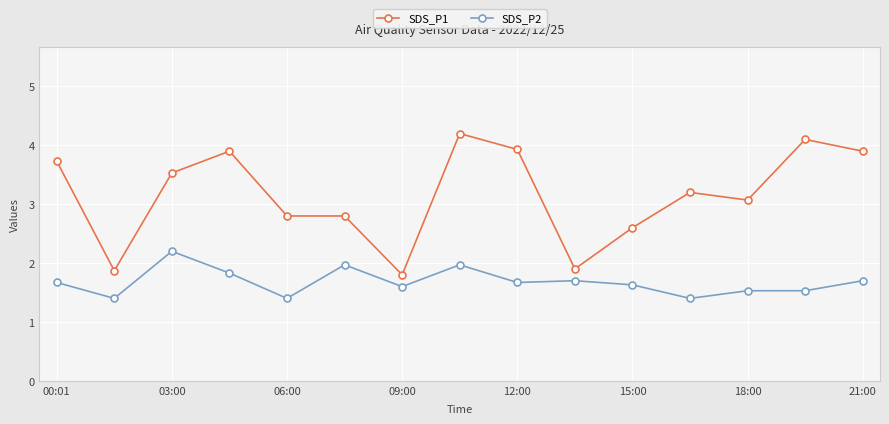

What is the value of the SDS_P2 point at the 10th from the left?

1.7